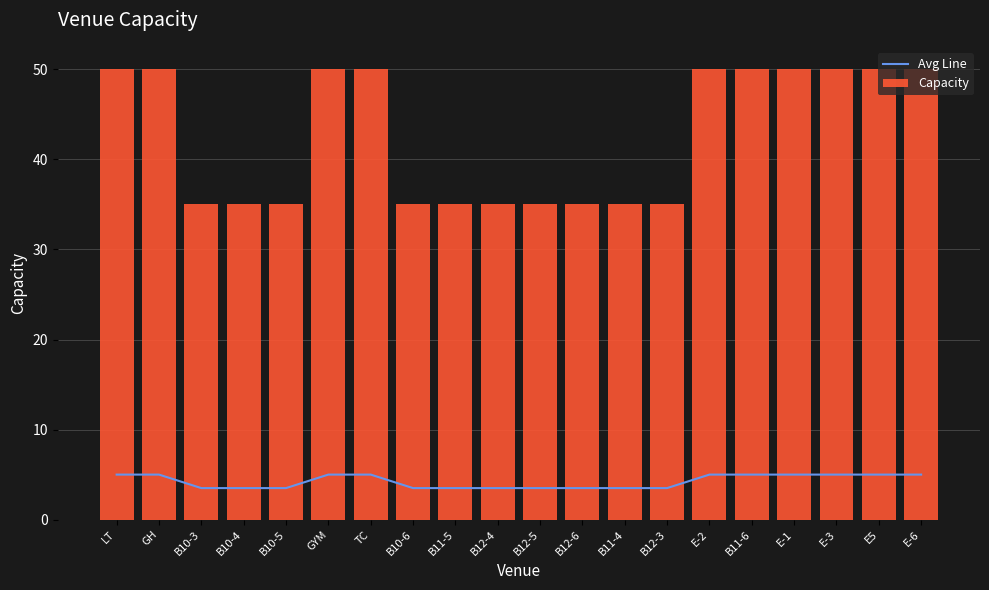

Count the number of data series in this chart.

2